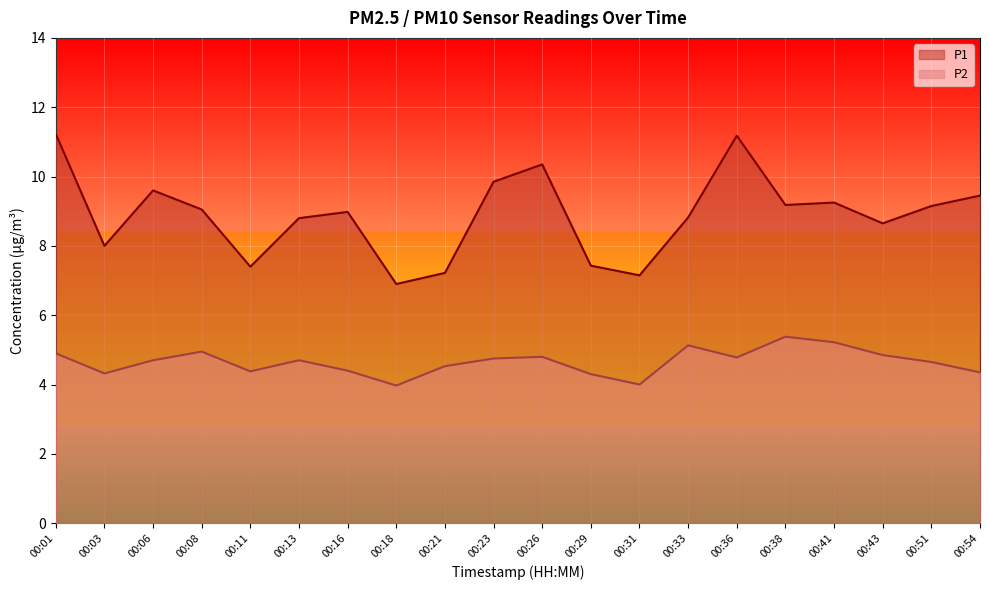

At 00:33, list the series in order from smallest to largest.

P2, P1